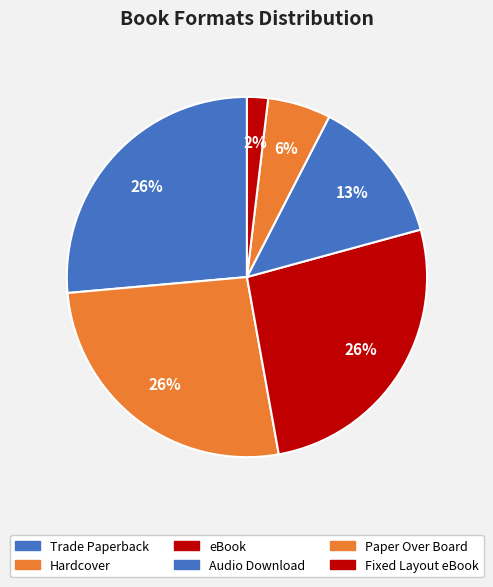

Which has a higher value, Audio Download or Trade Paperback?

Trade Paperback